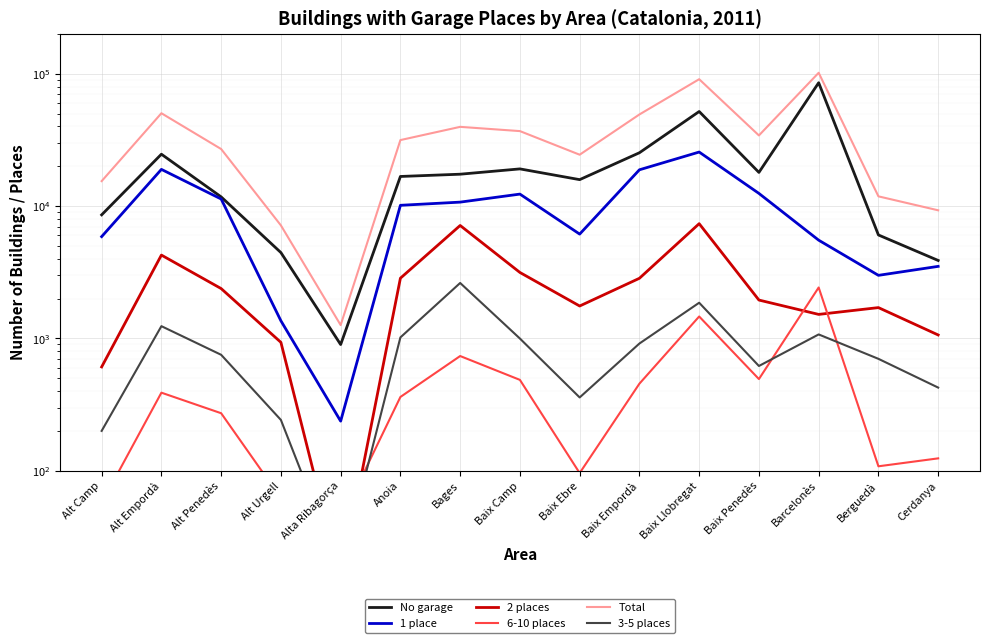

In 3-5 places, how many points are lower than both neighbors (excluding endpoints)?

3